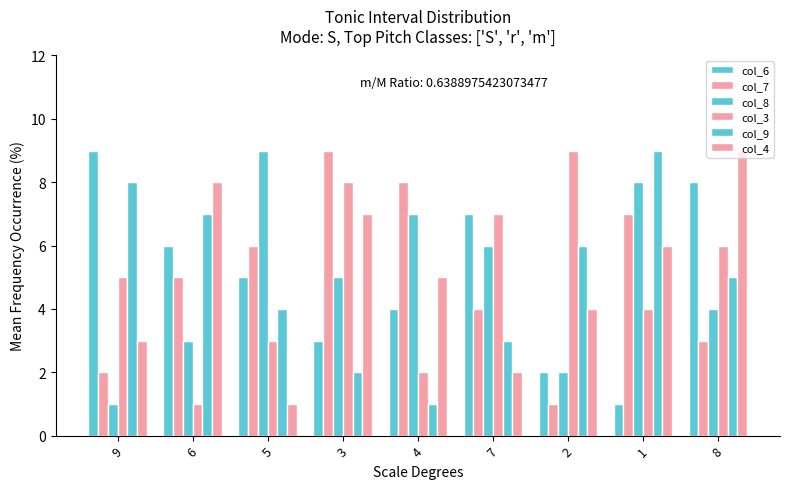

Between 5 and 3, which is larger?

5